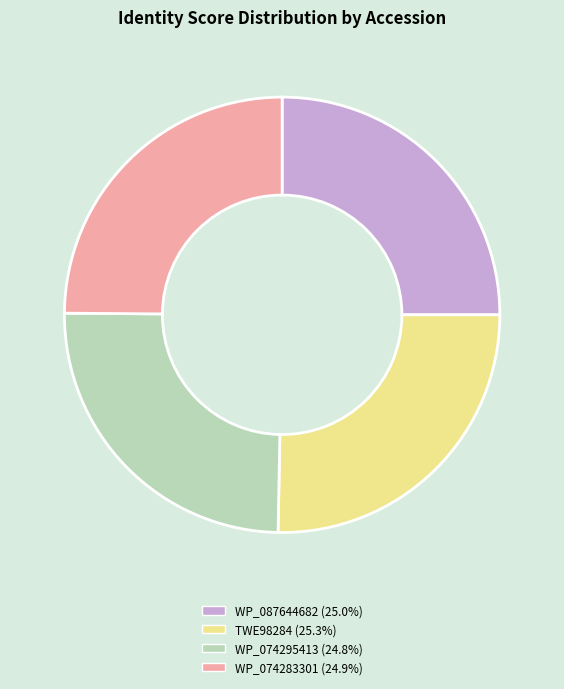

Is it true that WP_087644682 is 19% of the pie?

False